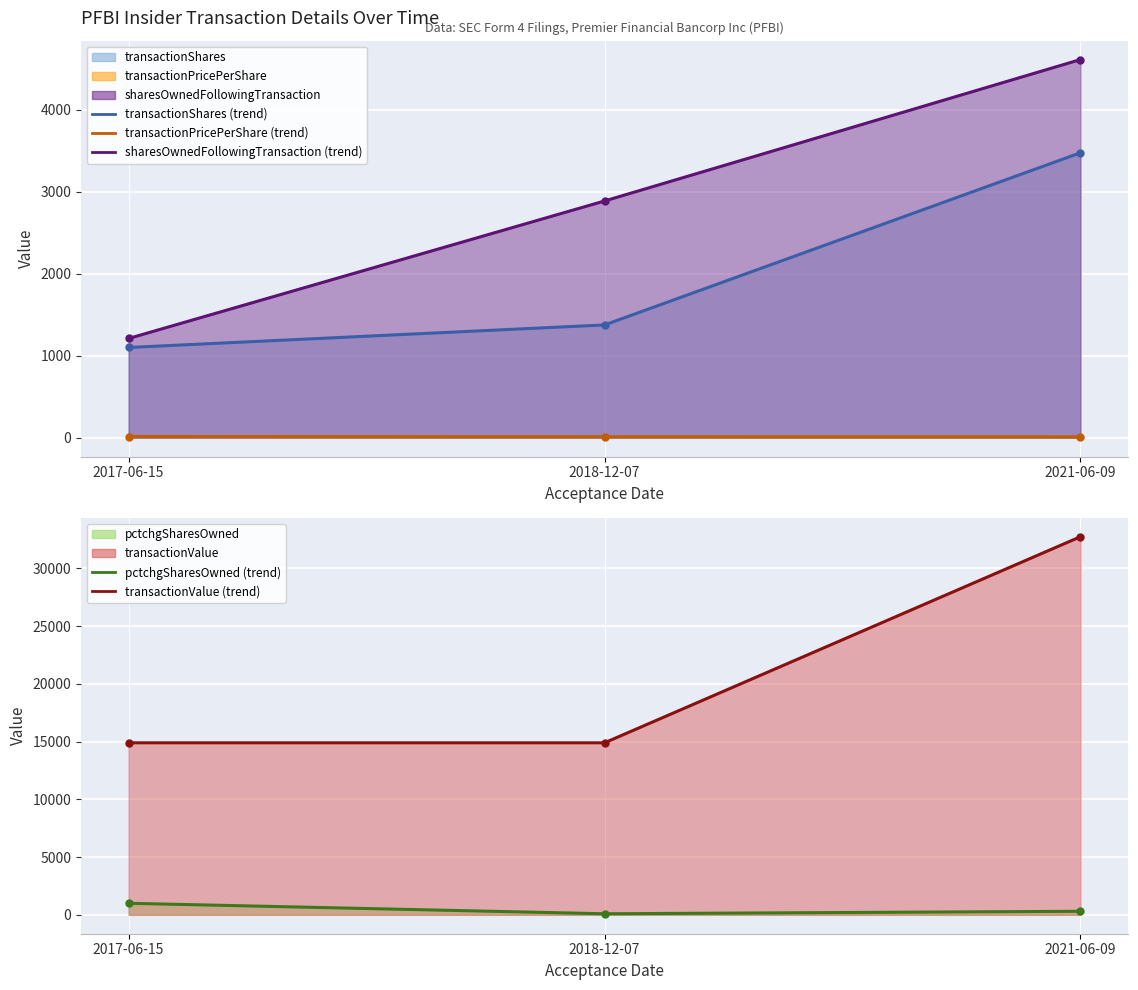

Reading right to left, extract all data points from this chart.

transactionShares (trend): 3475.0	1375.0	1100.0
transactionPricePerShare (trend): 9.4	10.8	13.5
sharesOwnedFollowingTransaction (trend): 4612.0	2887.0	1210.0
pctchgSharesOwned (trend): 306.0	91.0	1000.0
transactionValue (trend): 32750.0	14900.0	14900.0